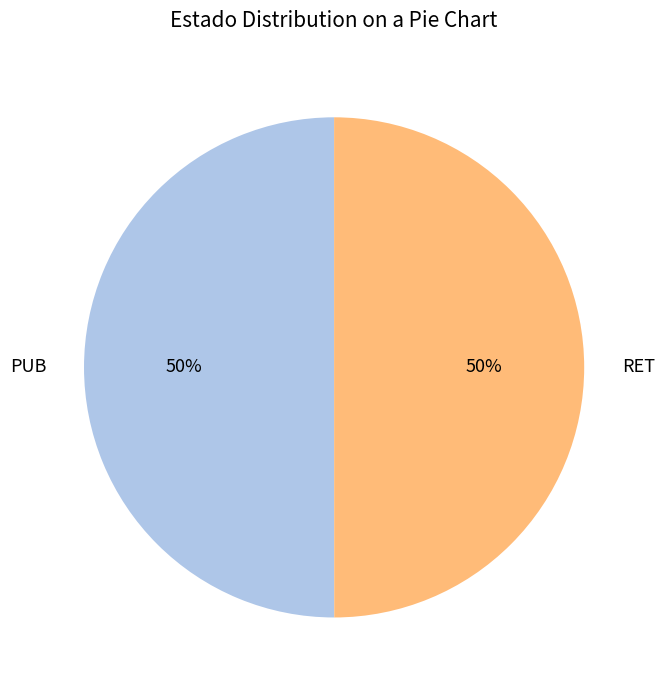

Approximately how many times larger is the value at RET compared to PUB?

1.0